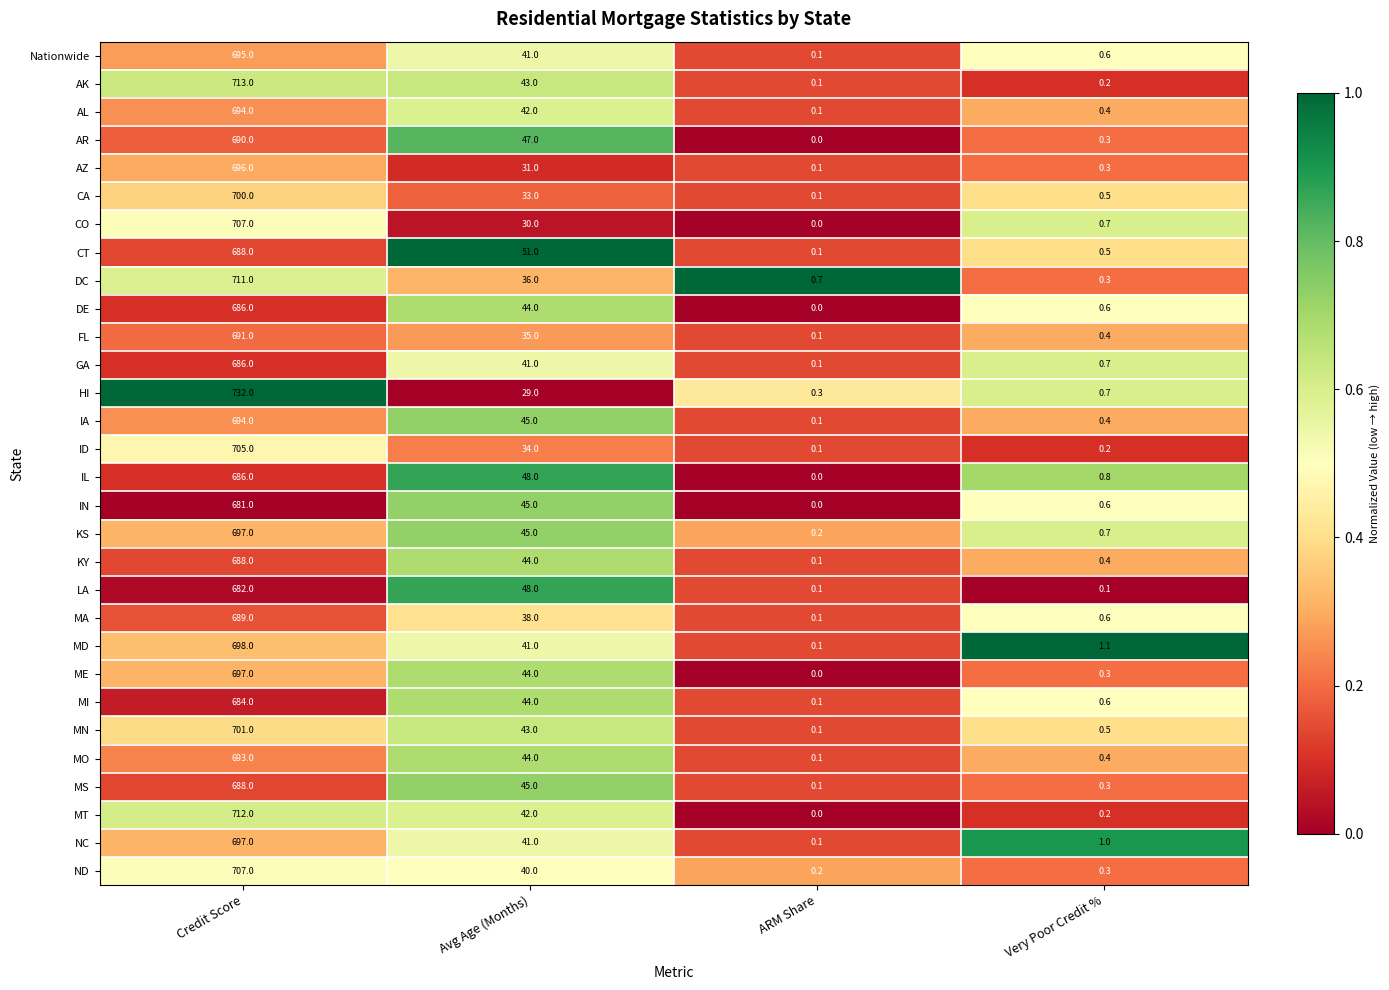

Which series has the widest spread of values?

HI